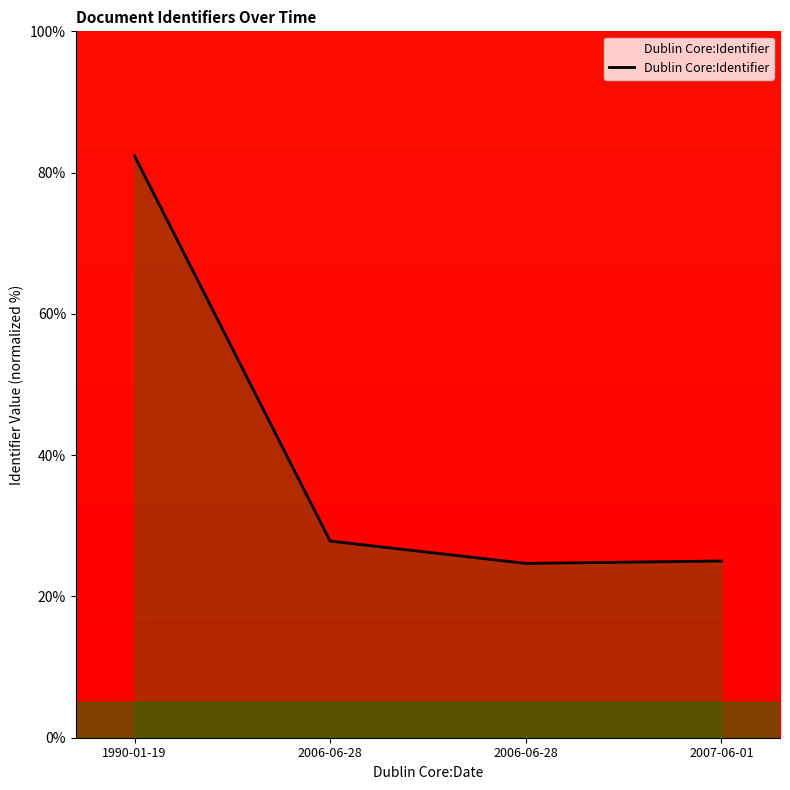

How many series are shown in this chart?

1